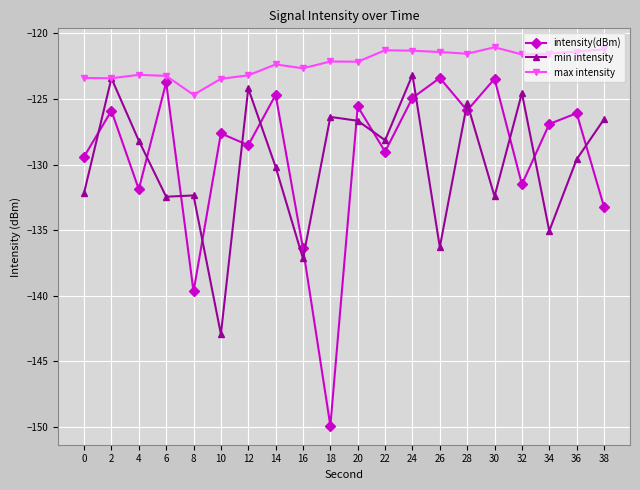

True or false: max intensity has more than 0 points higher than both neighbors.

True